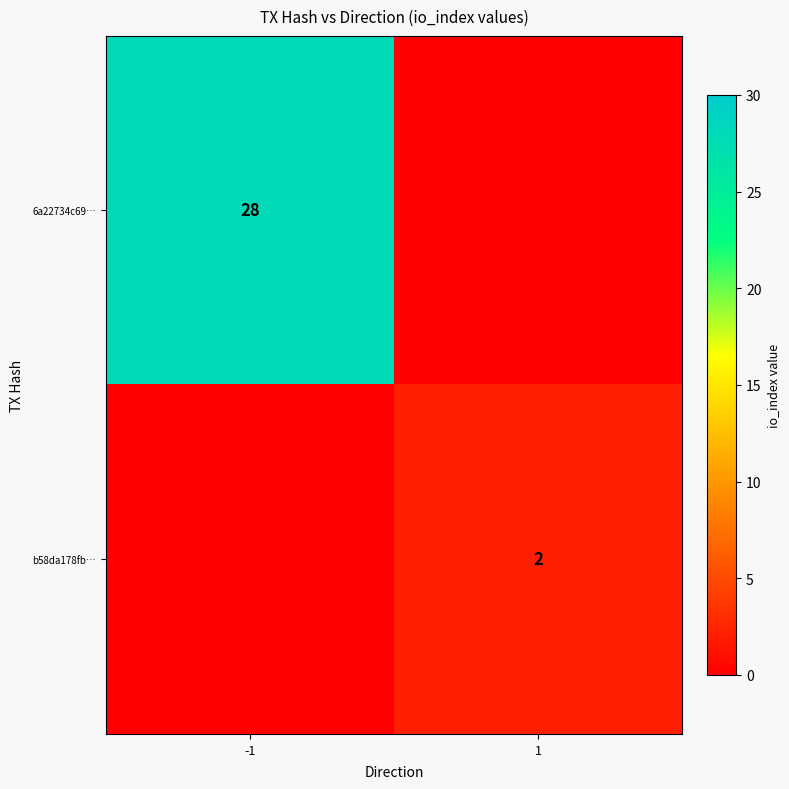

The value of 6a22734c69… at -1 is 16. True or false?

False